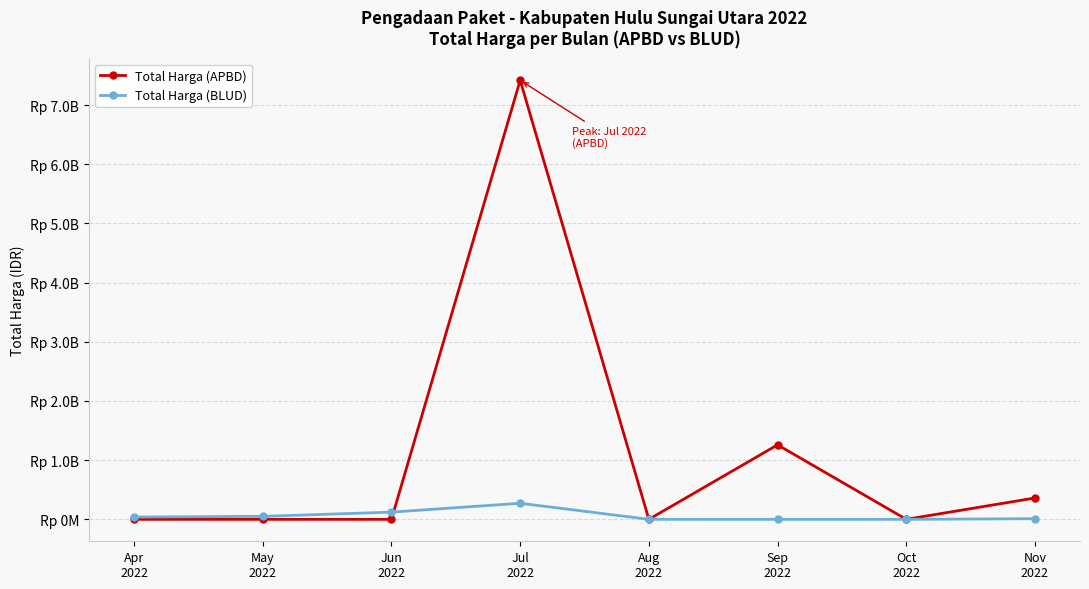

Rank the series by their average value, from highest to lowest.

Total Harga (APBD), Total Harga (BLUD)